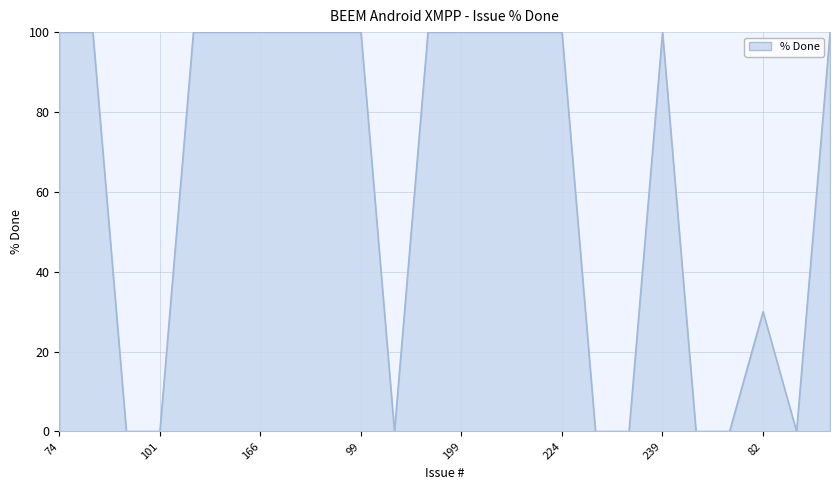

What is the greatest value displayed?

100